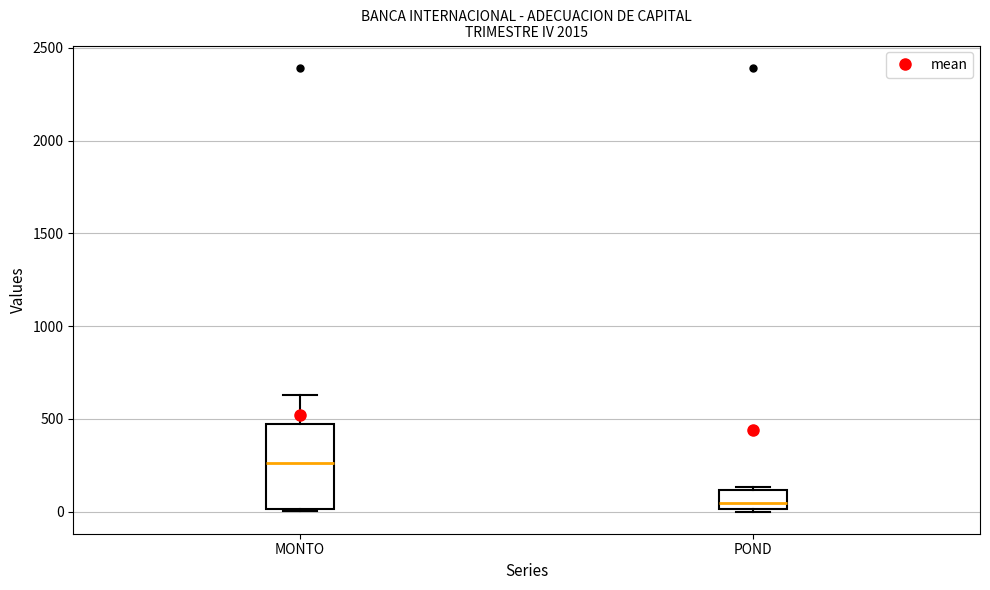

Reading left to right, transcribe this box plot: for each box, give where its median line is, the range the box spans, and where its two whiskers end, as read against the y-axis. The values are not printed on the chart, so give them approximately, as read against the axis.

MONTO: median 250, box 0 to 450, whiskers 0 (just below the box's lower edge) to 650
POND: median 50, box 0 to 100, whiskers 0 (just below the box's lower edge) to 150